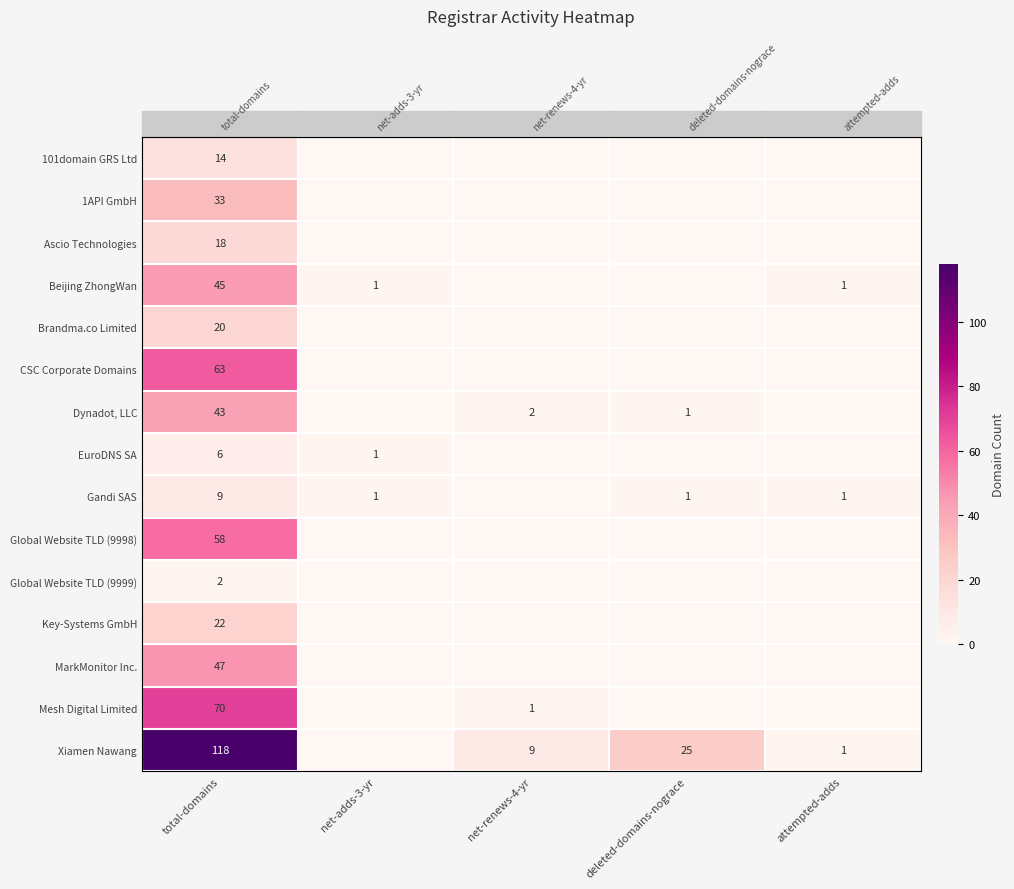

At which label is Xiamen Nawang closest to 59?

deleted-domains-nograce